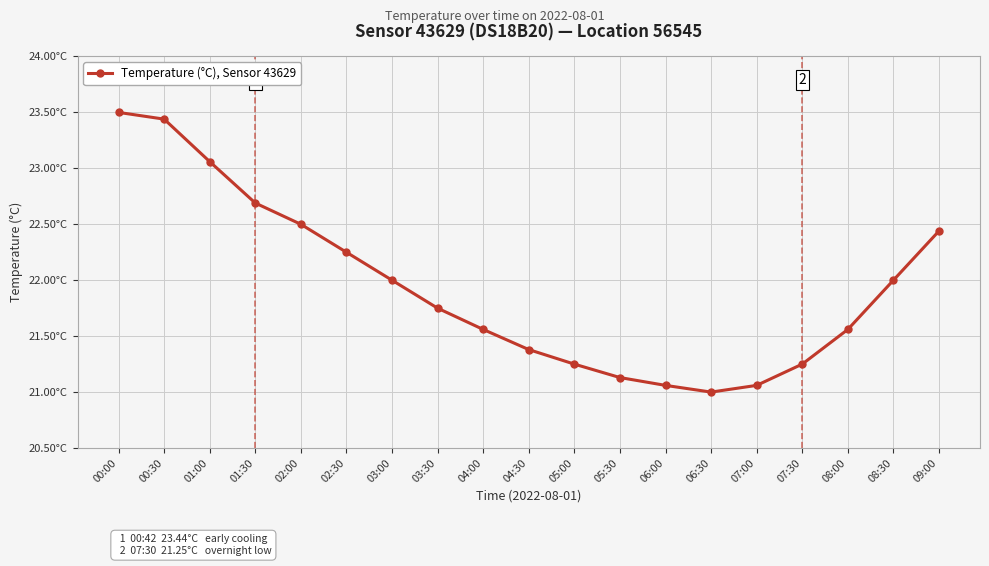

At which category does the data reach its first local valley?

06:30